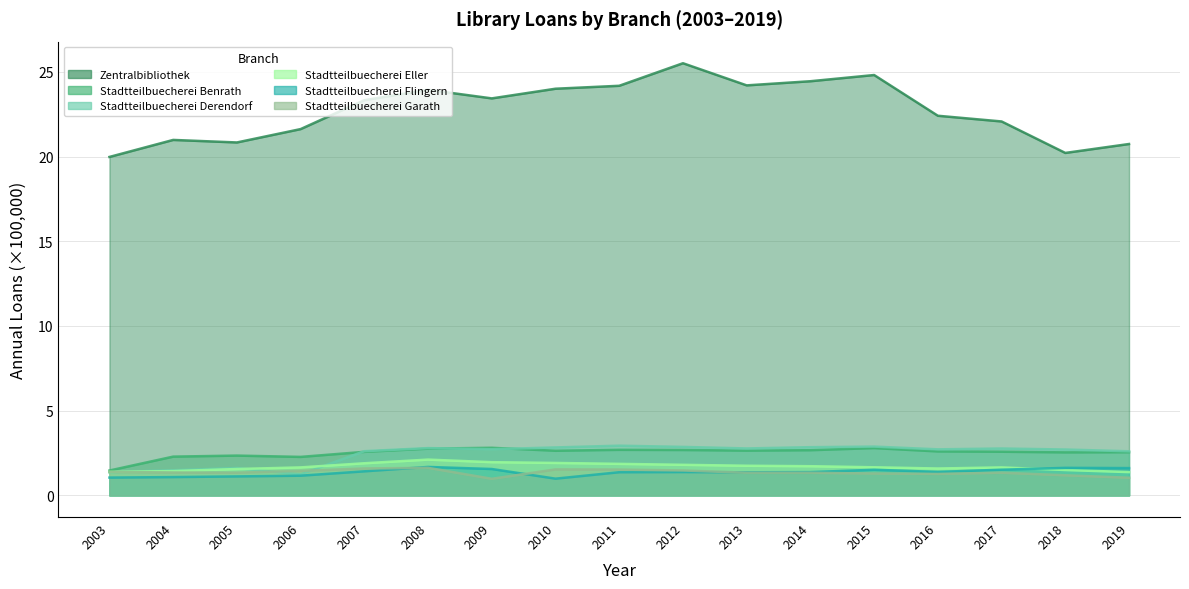

At which category is the sum across all series the highest?

2012